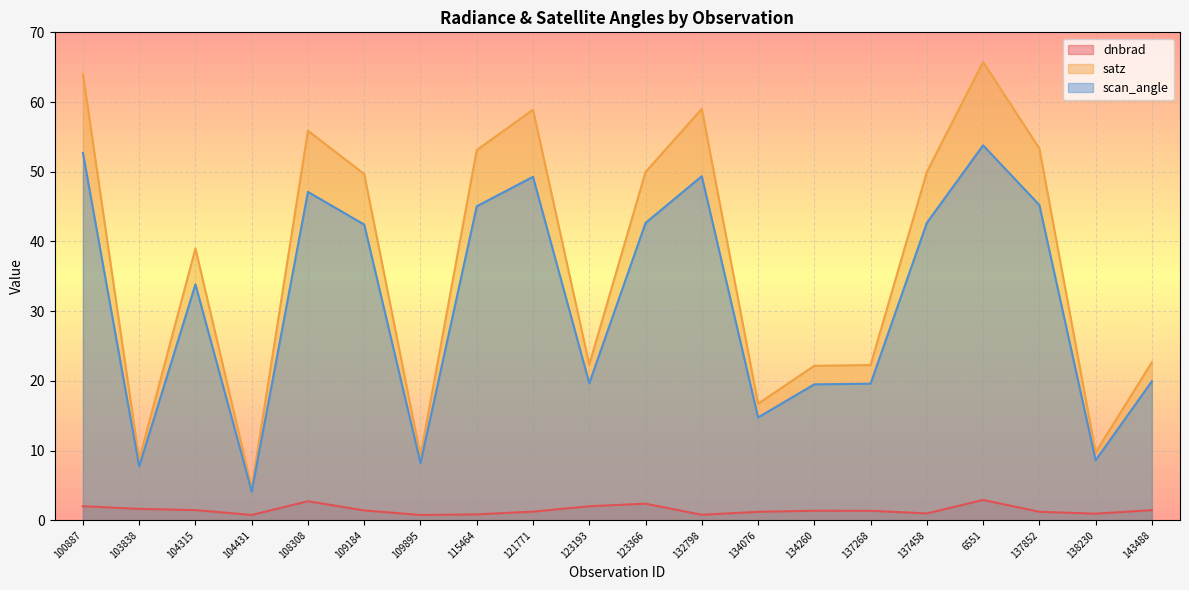

How many lines are shown in the chart?

3